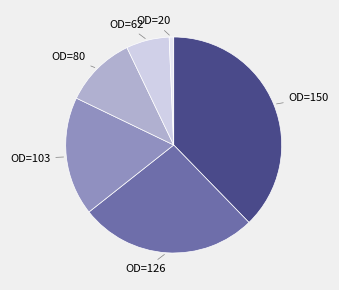

Is there any slice that represents more than half of the pie?

No